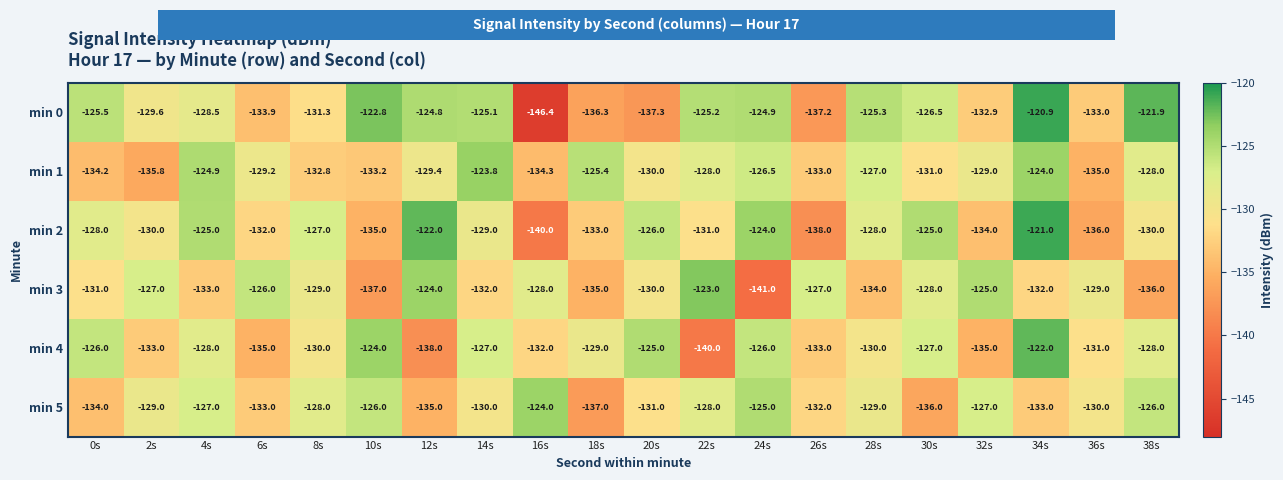

What is the sum of the min 5 values at 4s and 22s?

-255.0